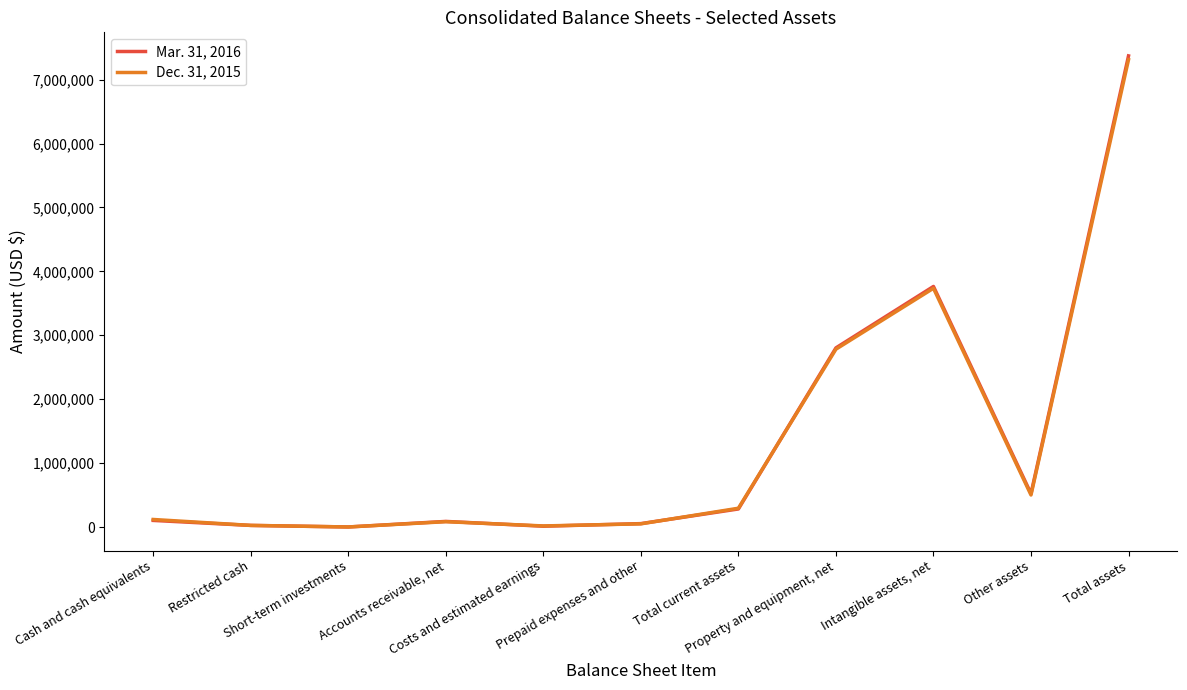

The Dec. 31, 2015 series shows 49602 at Prepaid expenses and other. True or false?

True